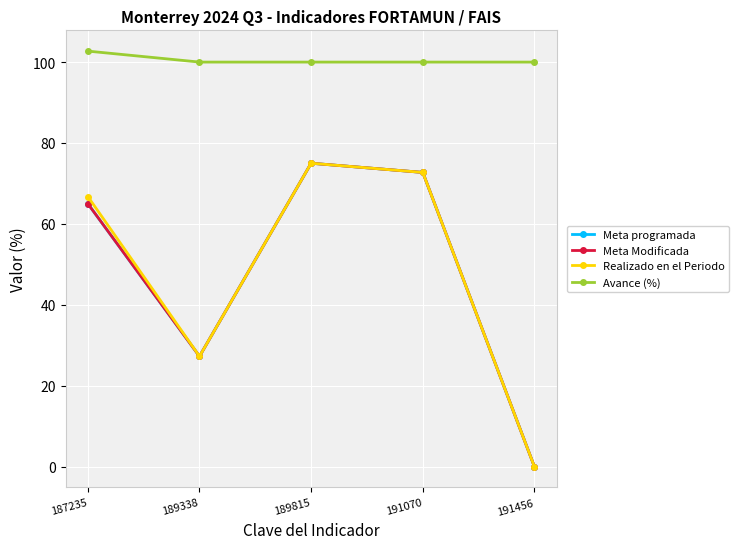

Is this an area chart (filled region under the line)?

No